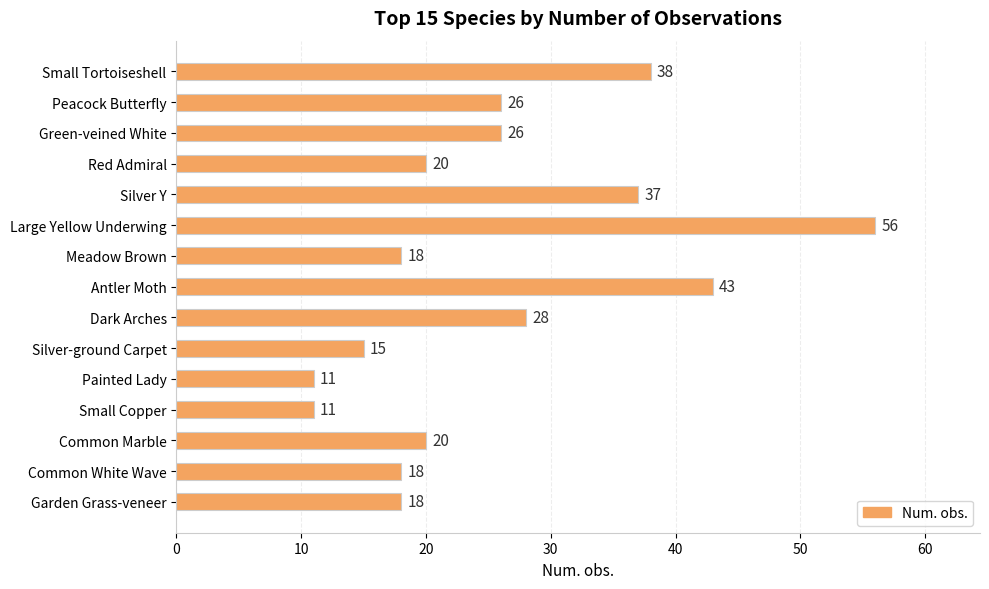

What is the difference between the maximum and minimum values?

45